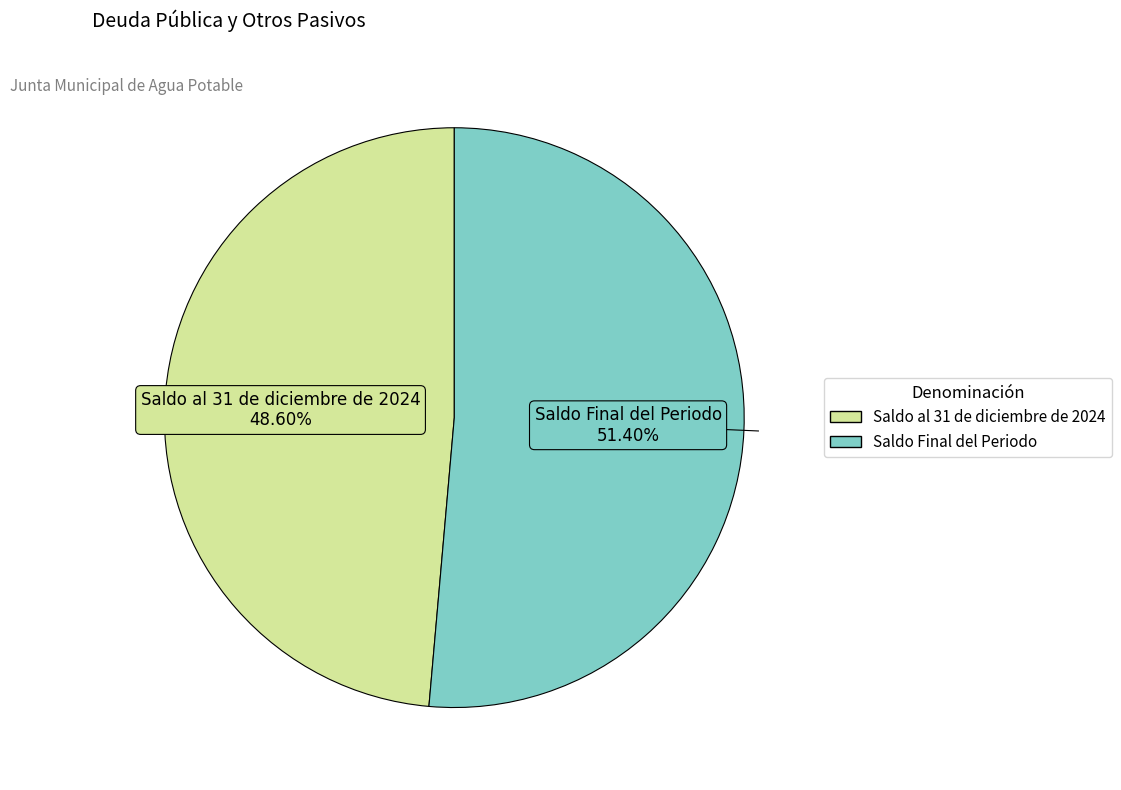

Is Saldo Final del Periodo the majority of the pie?

Yes